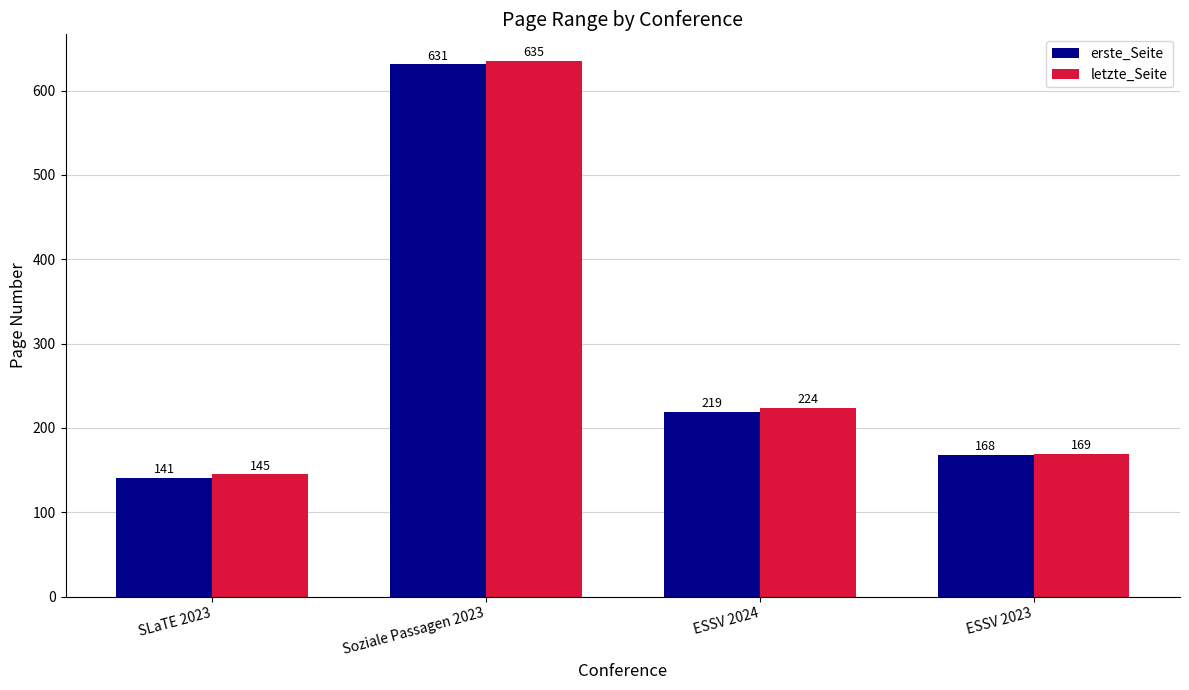

What position from the right is ESSV 2023?

1